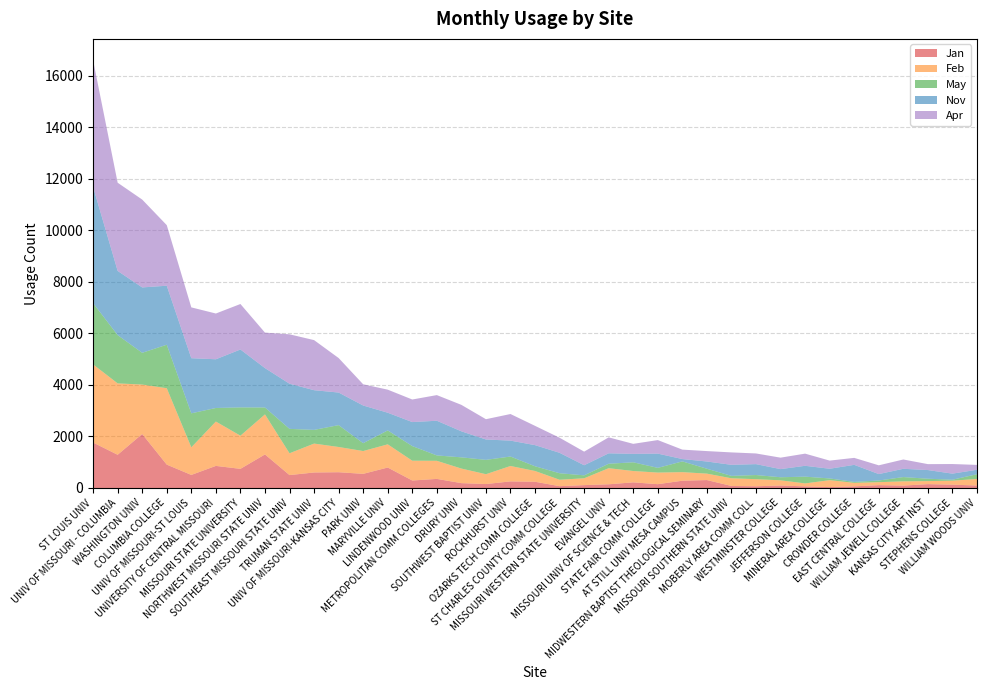

Reading left to right, transcribe all the data shown in this chart.

Jan: 1763	1289	2095	907	507	857	743	1302	501	602	612	549	794	291	353	189	153	256	242	71	112	144	219	148	283	308	79	67	96	63	35	63	111	93	150	129	97
Feb: 3032	2769	1918	2964	1071	1721	1286	1553	846	1121	979	885	900	768	702	565	382	598	418	249	265	624	440	450	332	249	298	275	202	115	269	136	115	165	118	154	254
May: 2376	1873	1232	1687	1319	526	1098	268	947	531	848	304	540	567	209	435	557	367	183	253	114	173	338	183	417	190	93	161	119	262	67	37	65	166	92	38	183
Nov: 4508	2490	2536	2289	2138	1890	2246	1528	1751	1540	1264	1462	686	932	1345	1010	790	617	820	792	392	405	327	553	91	281	429	423	316	421	376	662	249	321	336	236	173
Apr: 4914	3422	3408	2350	1972	1775	1765	1377	1917	1943	1339	823	895	875	995	1026	787	1032	748	585	528	618	389	525	366	404	482	414	444	472	316	271	340	361	230	373	189